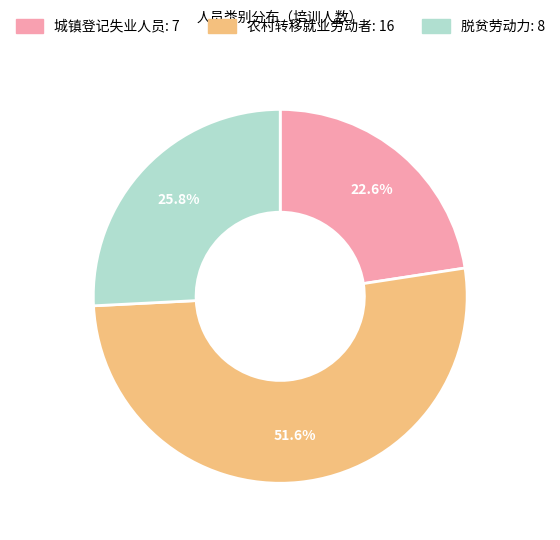

Approximately how many times larger is the value at 农村转移就业劳动者 compared to 城镇登记失业人员?

2.3